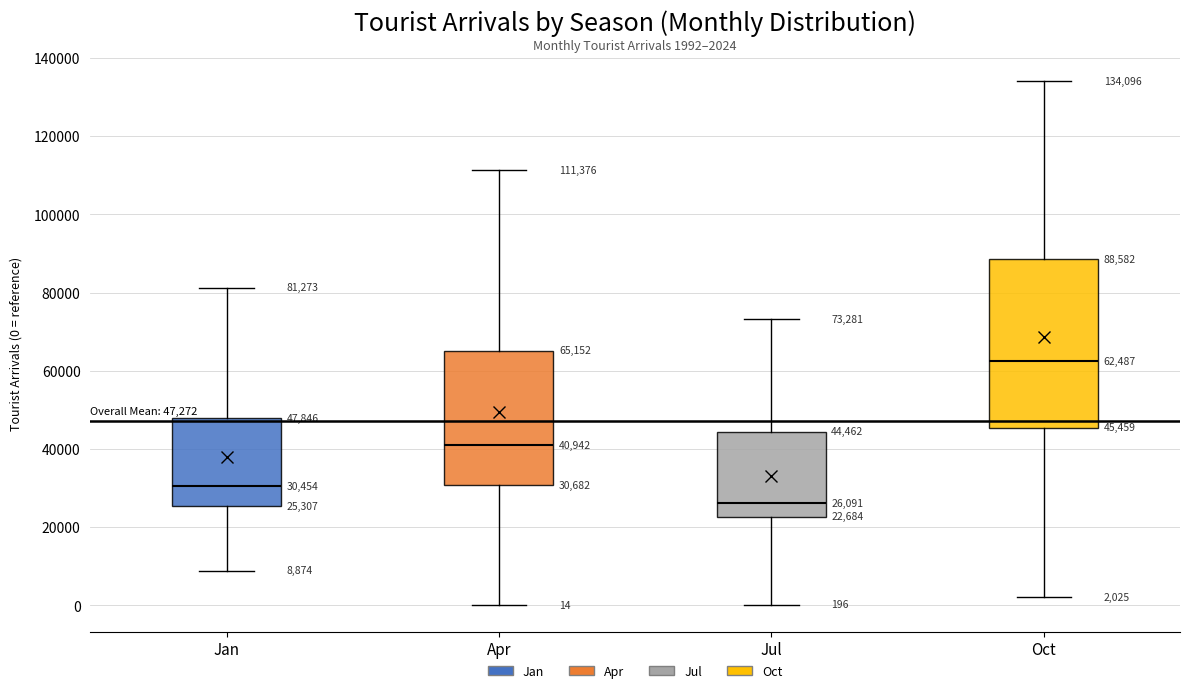

Which box has the lowest median line?

Jul